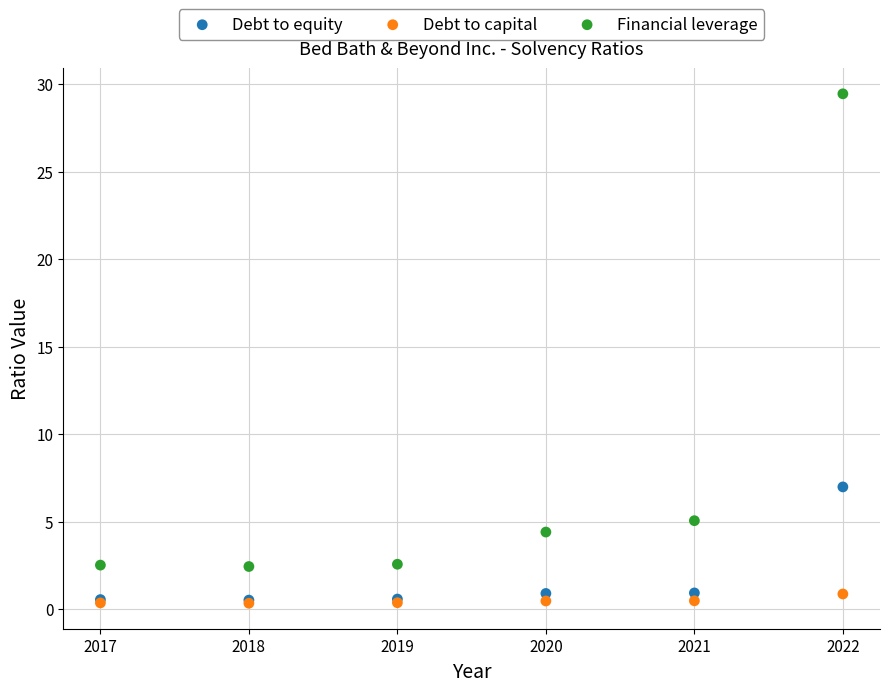

In the Financial leverage series, what Y value is closest to 15?

5.1